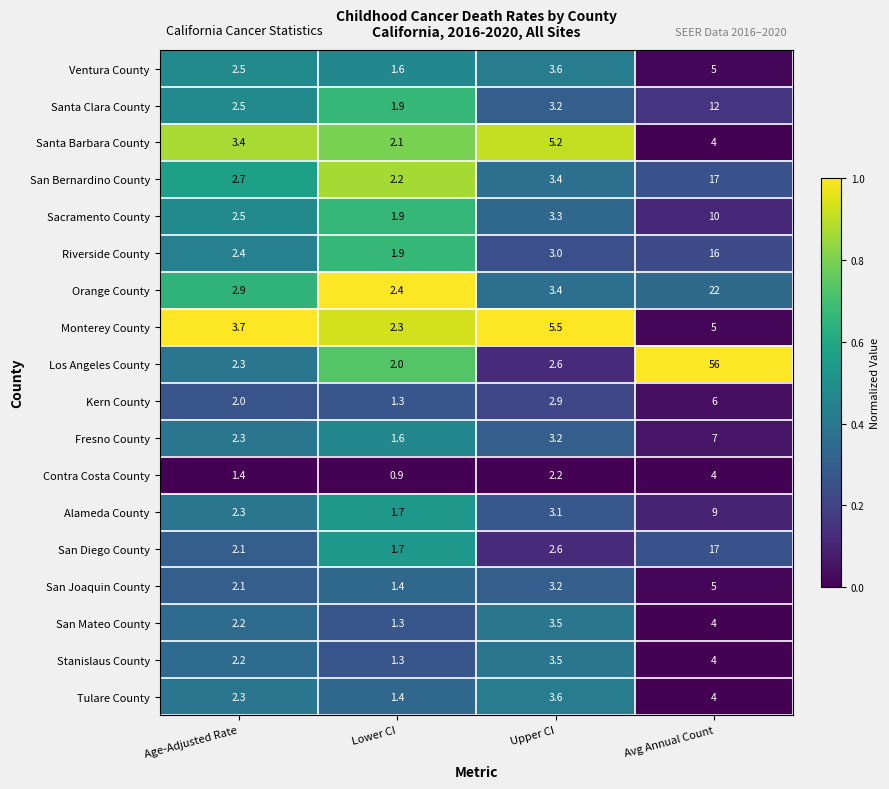

Which series has the widest spread of values?

Los Angeles County